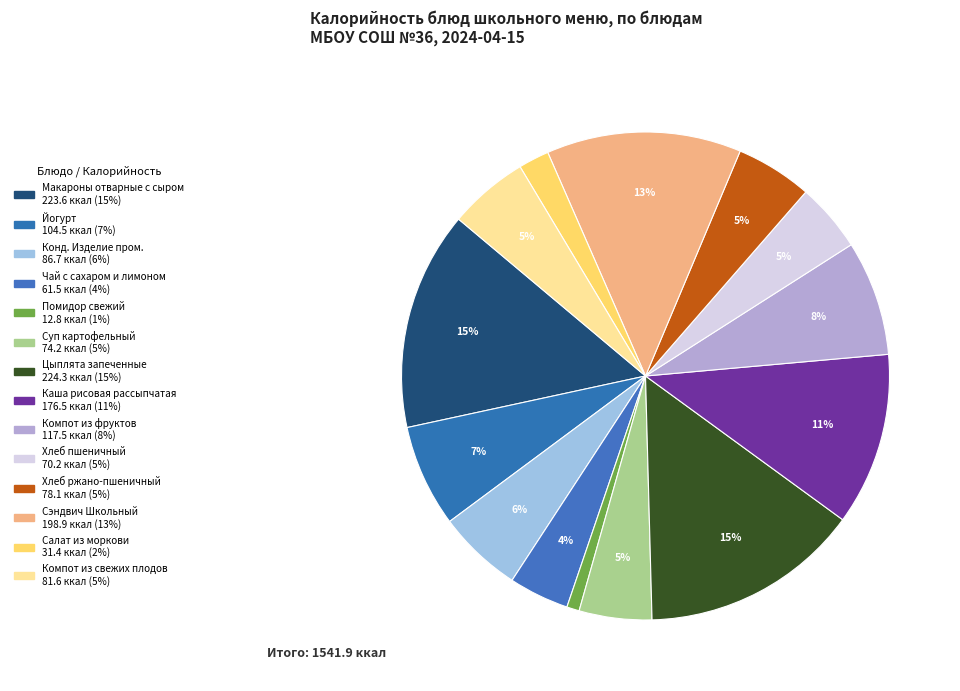

To the nearest percent, what percentage of the pie is Конд. Изделие пром.?

6%